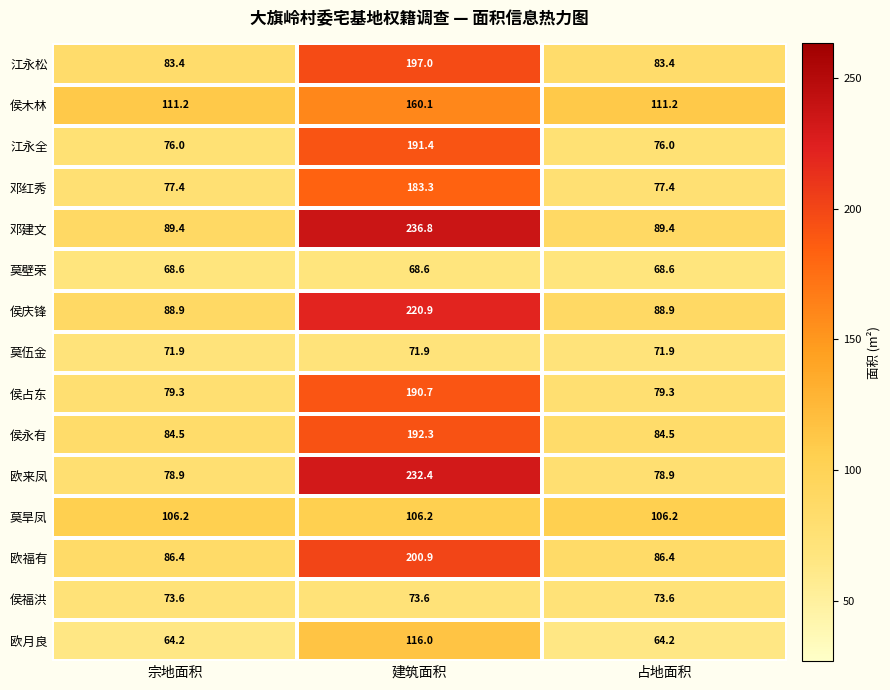

How many series are shown in this chart?

15